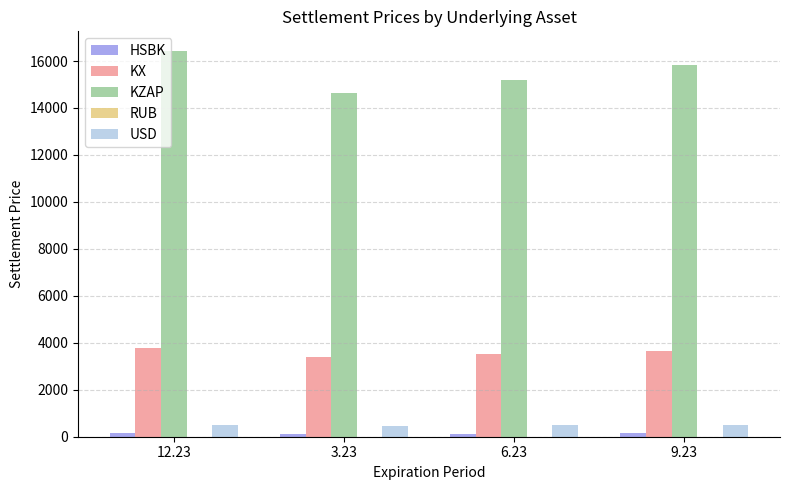

Where does the KZAP series first go above 15823?

12.23